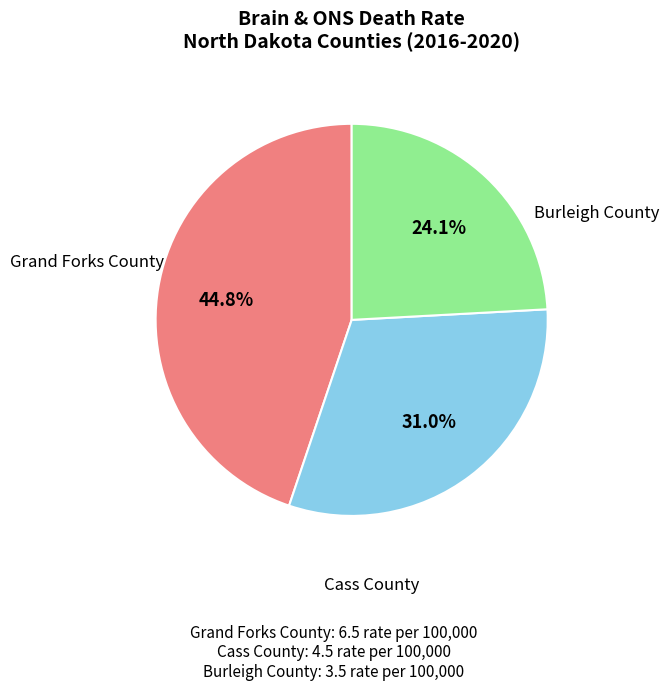

Is there a majority slice in this chart?

No